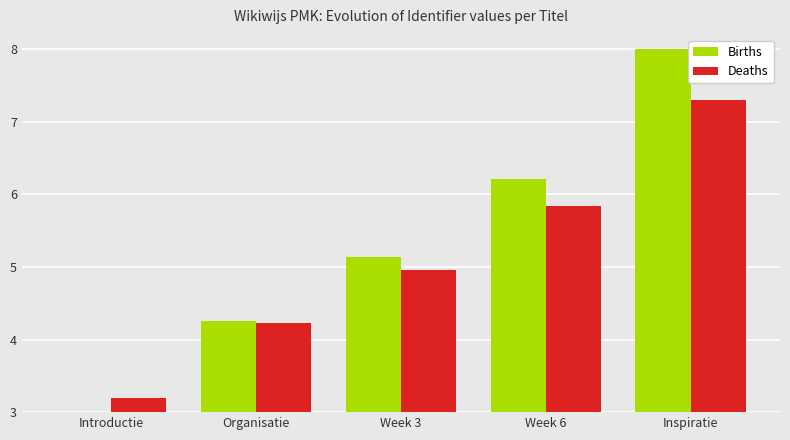

At which category is the sum across all series the highest?

Inspiratie